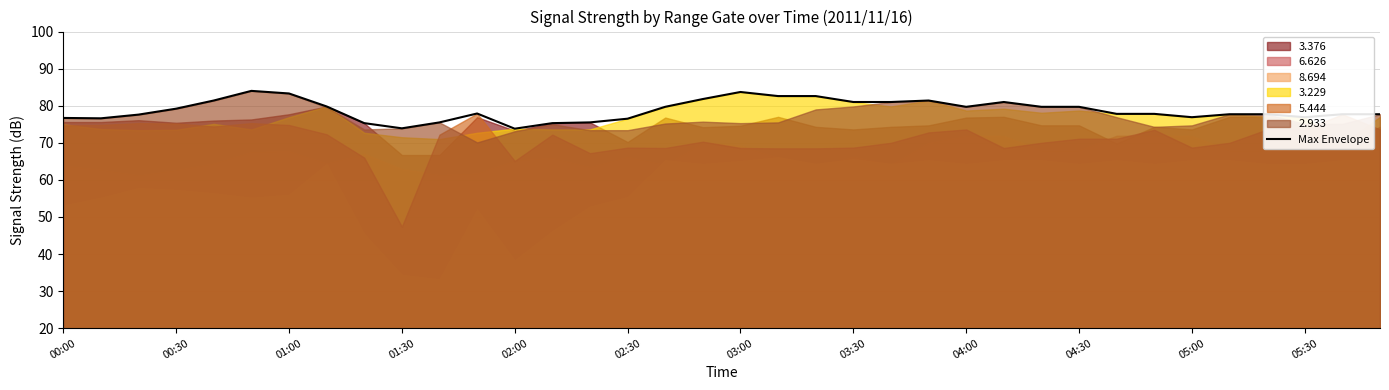

Reading left to right, list all the values displayed in this chart.

76.7	76.6	77.6	79.2	81.4	84.0	83.3	79.8	75.3	73.9	75.5	77.9	73.8	75.3	75.5	76.5	79.7	81.8	83.7	82.6	82.6	81.0	81.0	81.4	79.7	81.0	79.7	79.7	77.8	77.8	76.9	77.7	77.7	76.9	77.7	77.7